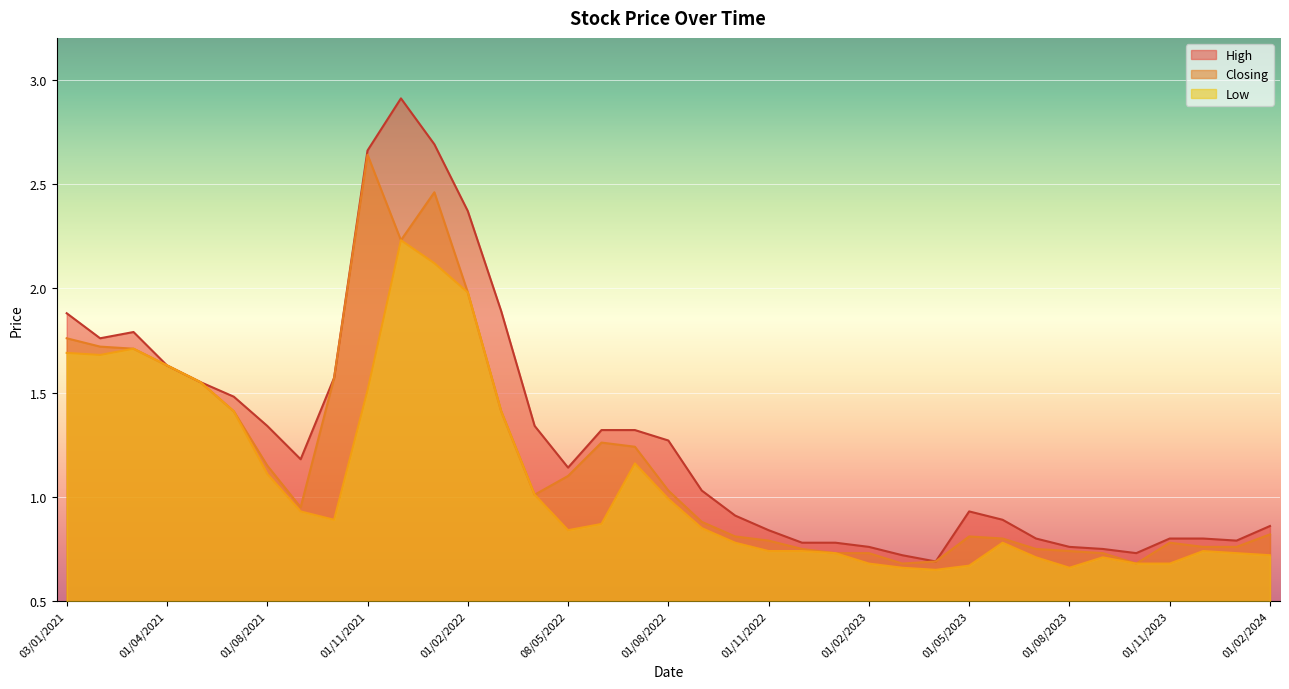

List the series in order of their overall mean, lowest first.

Low, Closing, High